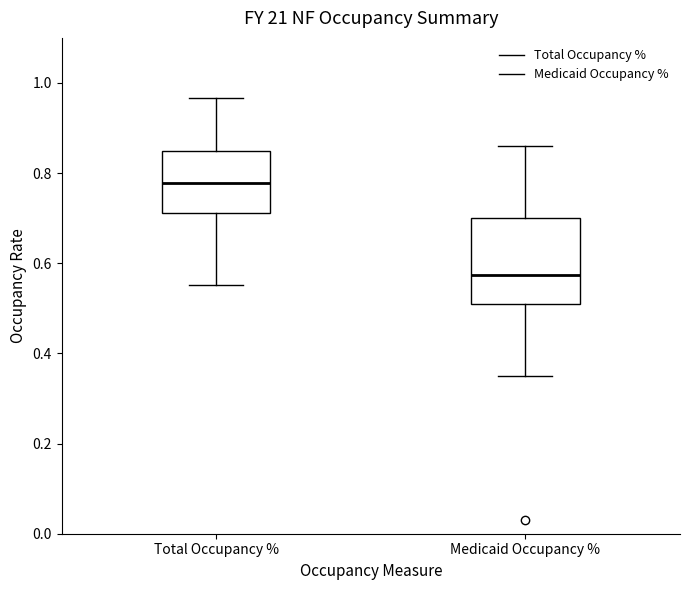

Reading left to right, transcribe this box plot: for each box, give where its median line is, the range the box spans, and where its two whiskers end, as read against the y-axis. The values are not printed on the chart, so give them approximately, as read against the axis.

Total Occupancy %: median 0.78, box 0.72 to 0.86, whiskers 0.56 to 0.96
Medicaid Occupancy %: median 0.58, box 0.52 to 0.70, whiskers 0.36 to 0.86